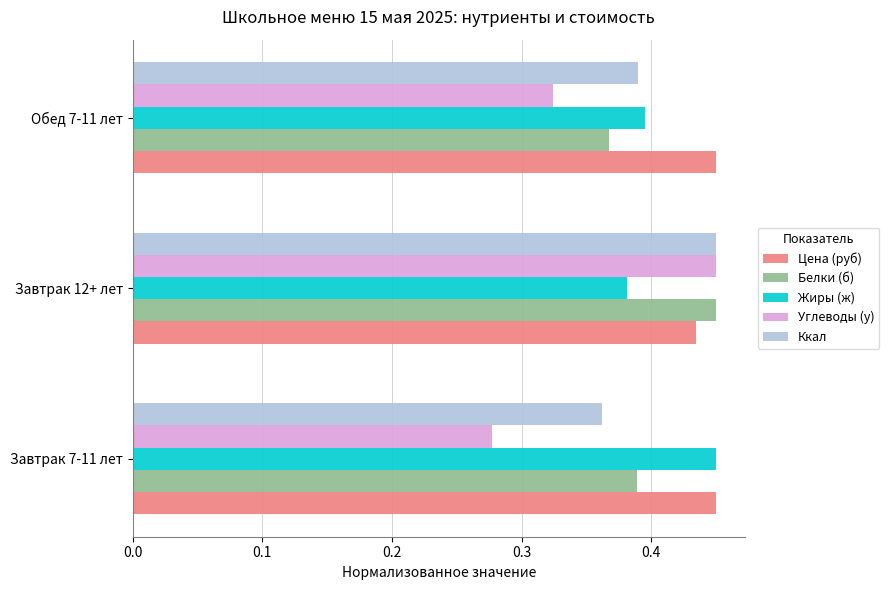

At which category does the chart reach its minimum across all series?

Завтрак 7-11 лет